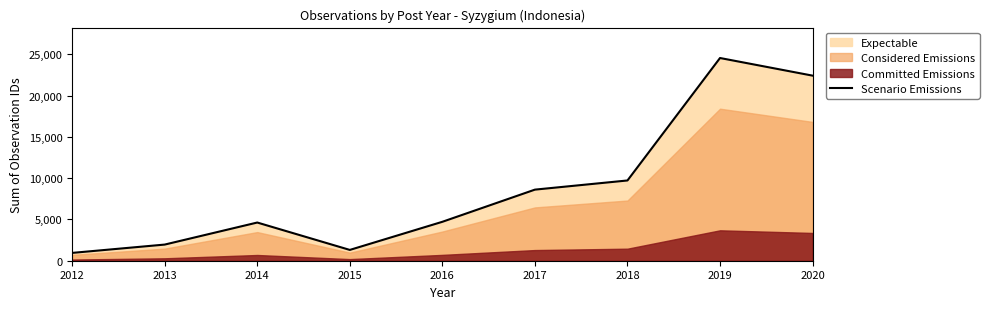

What is the sum of the values at 2014 and 2019?

29187